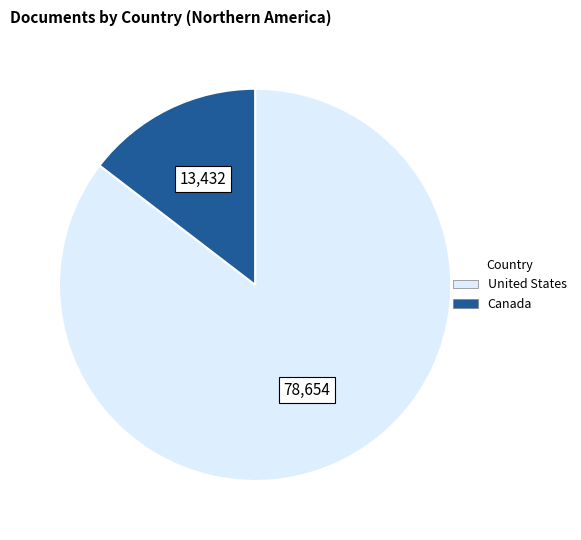

Rank the categories by value from highest to lowest.

United States, Canada